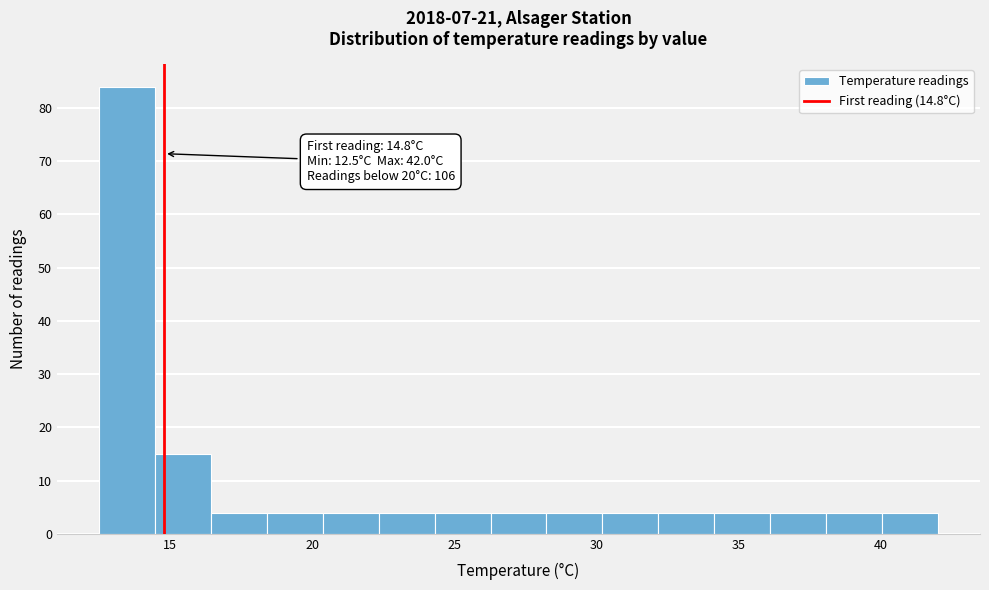

Read against the x-axis, roughly where is the centre of the tallest bar?

13.5